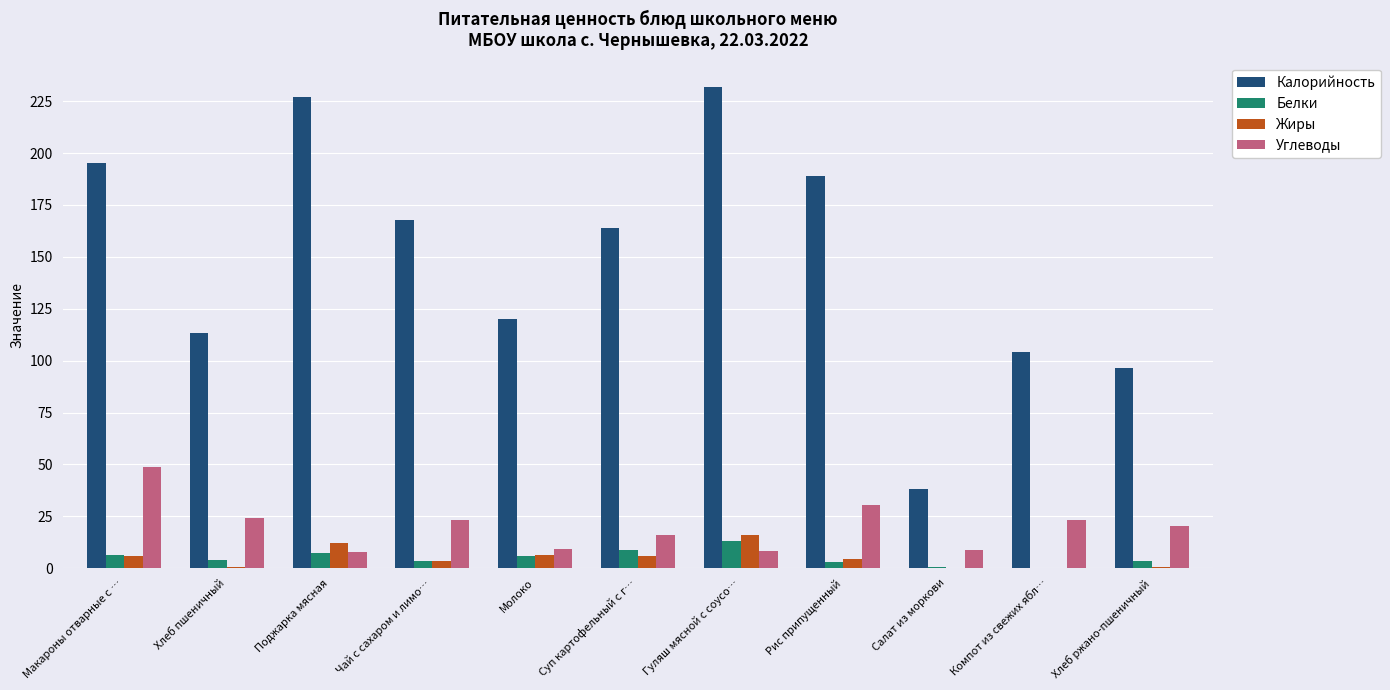

Which category has the highest value in the Углеводы series?

Макароны отварные с …